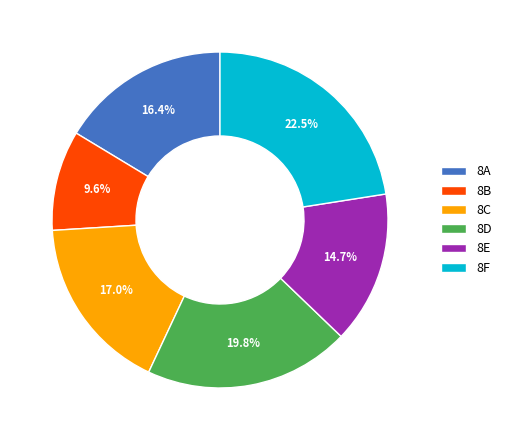

How many slices are in this pie chart?

6